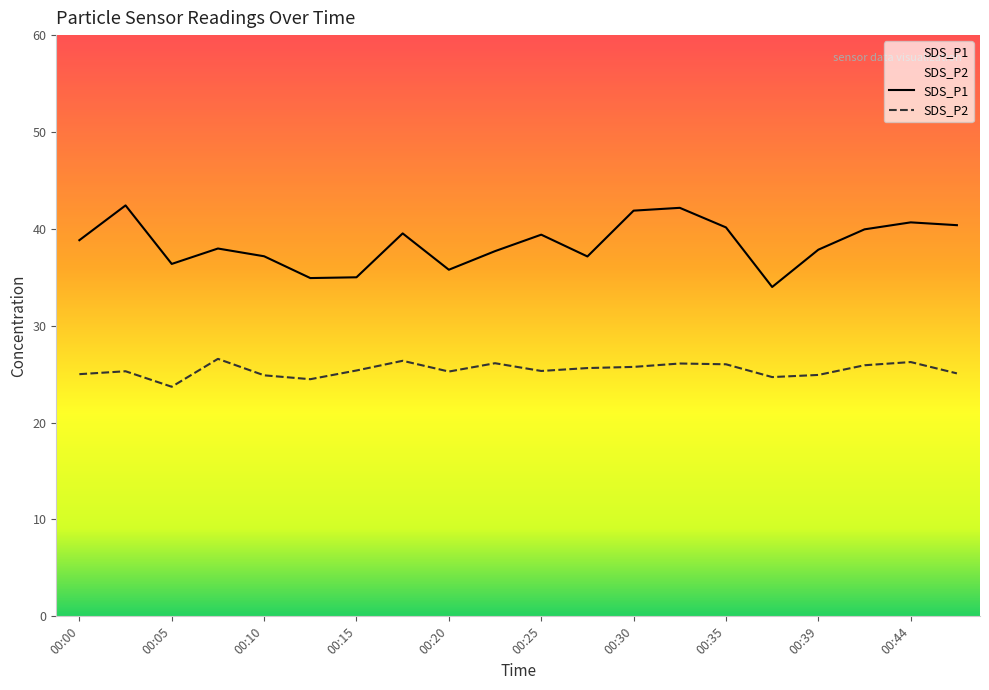

True or false: SDS_P1 and SDS_P2 intersect in this chart.

False